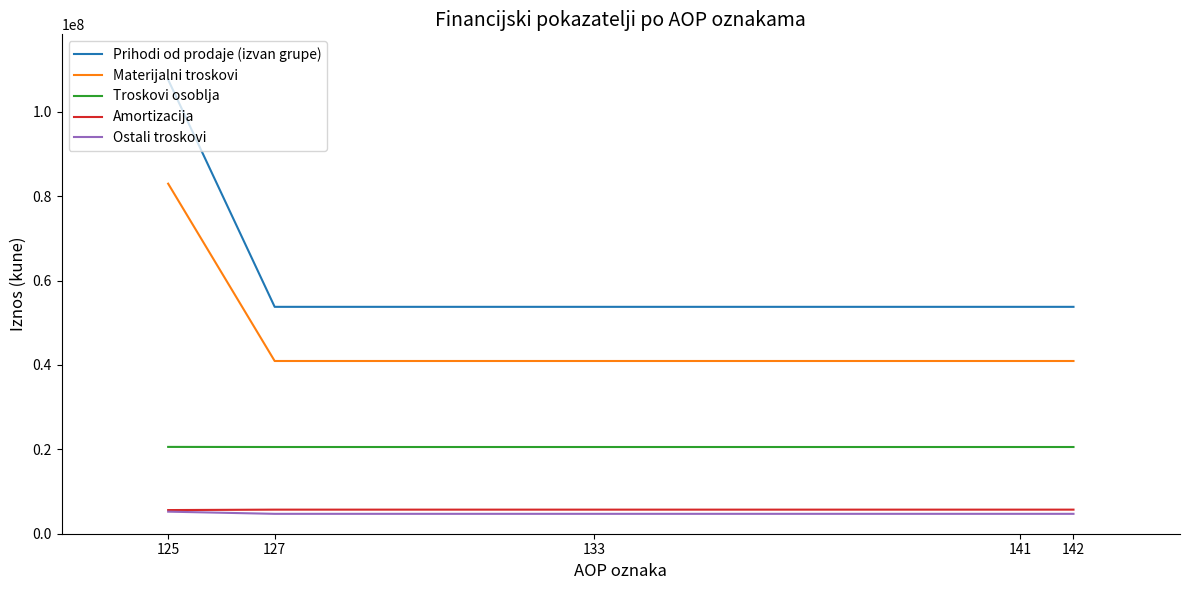

Which series changed the most between 125 and 133?

Prihodi od prodaje (izvan grupe)